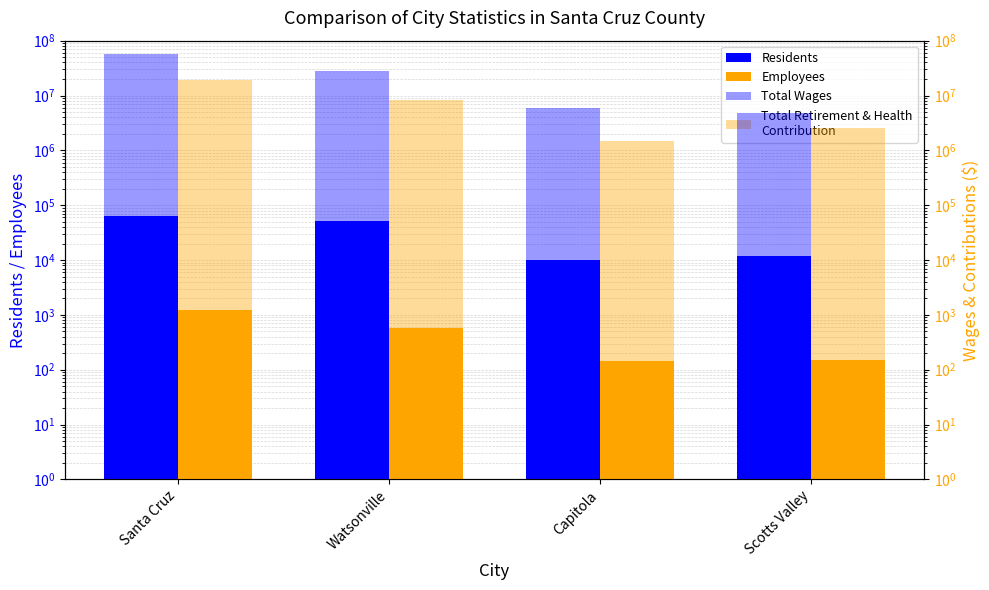

Which category has the highest value in the Employees series?

Santa Cruz